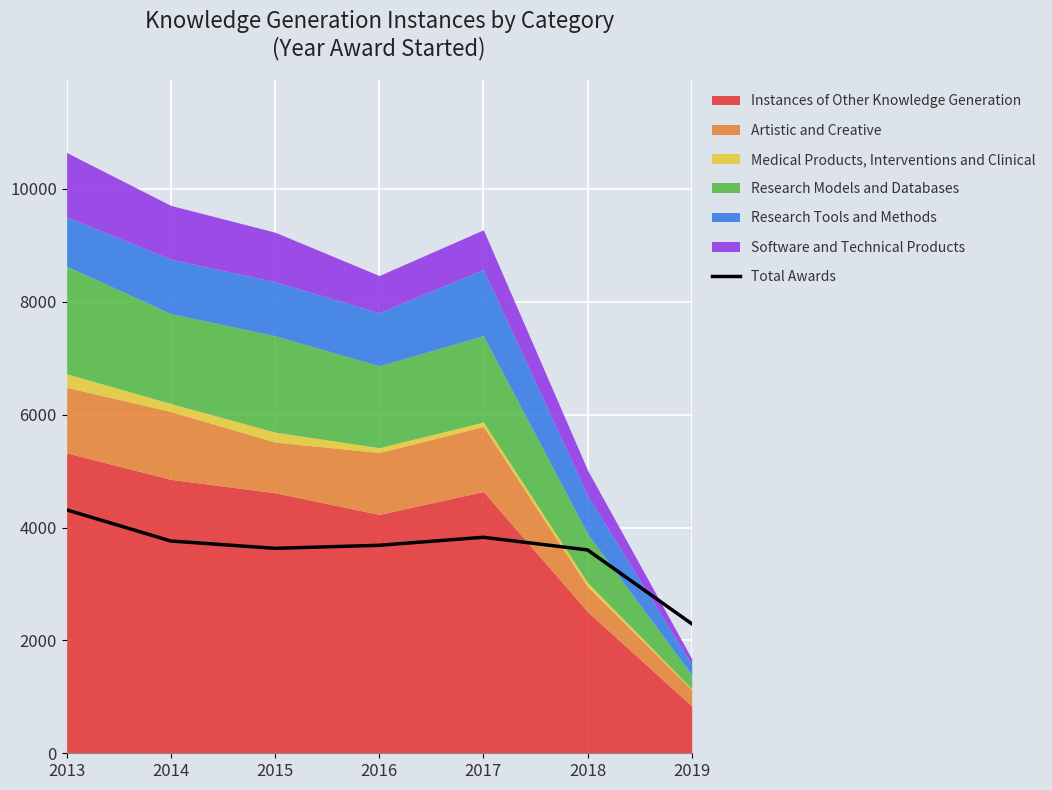

What is the difference between the values at 2016 and 2013?

628